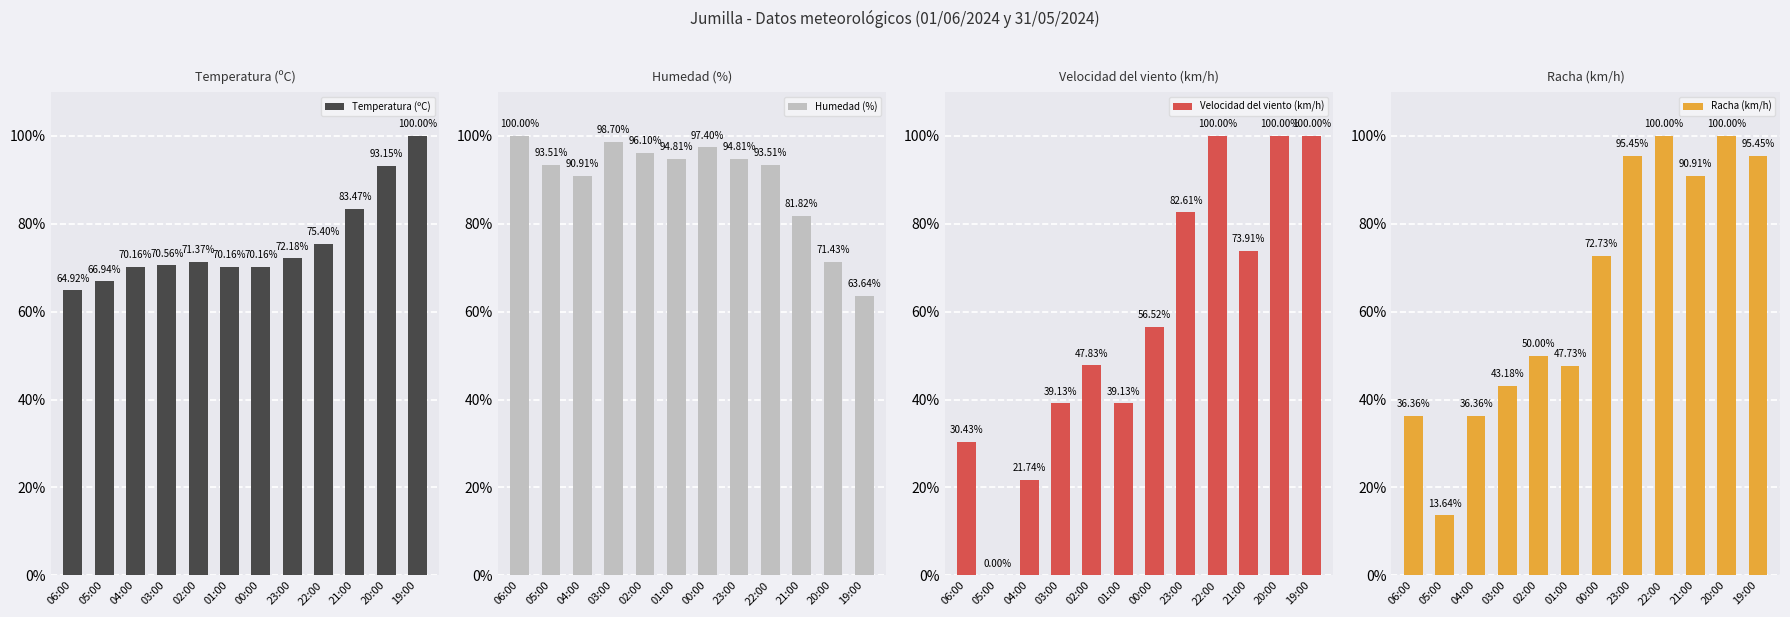

Between 22:00 and 03:00, which is larger?

22:00